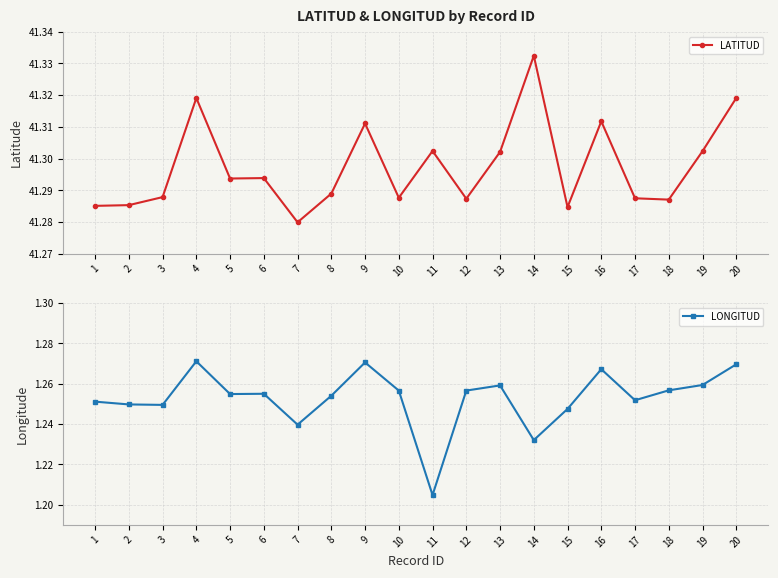

How many distinct data groups are displayed?

2